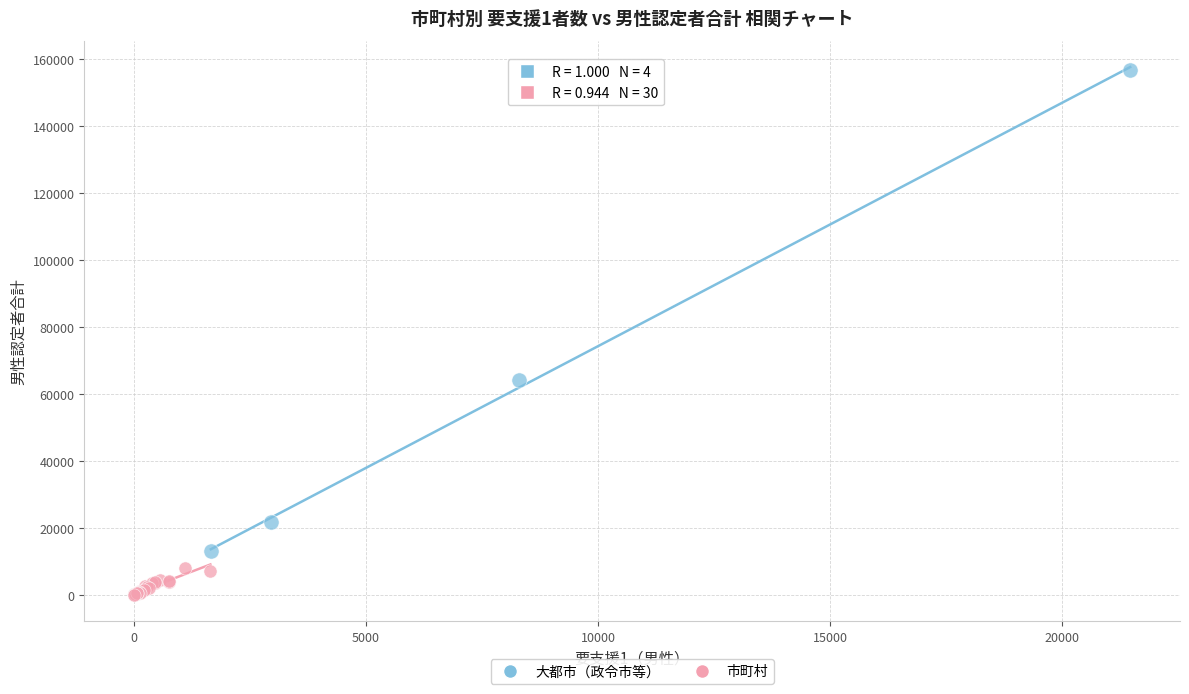

Which series has the largest Y range (max minus min)?

大都市（政令市等）